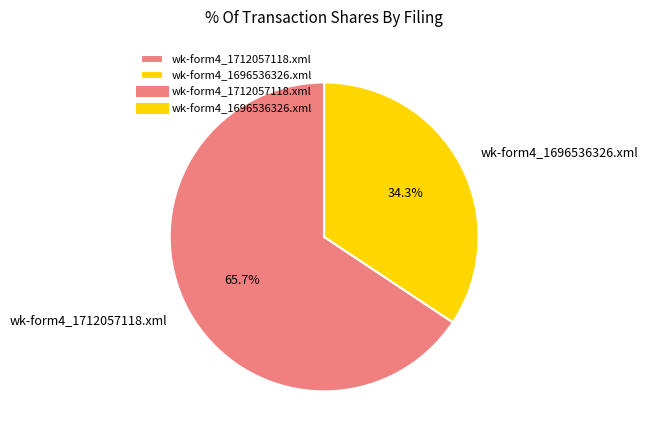

Which has a higher value, wk-form4_1712057118.xml or wk-form4_1696536326.xml?

wk-form4_1712057118.xml